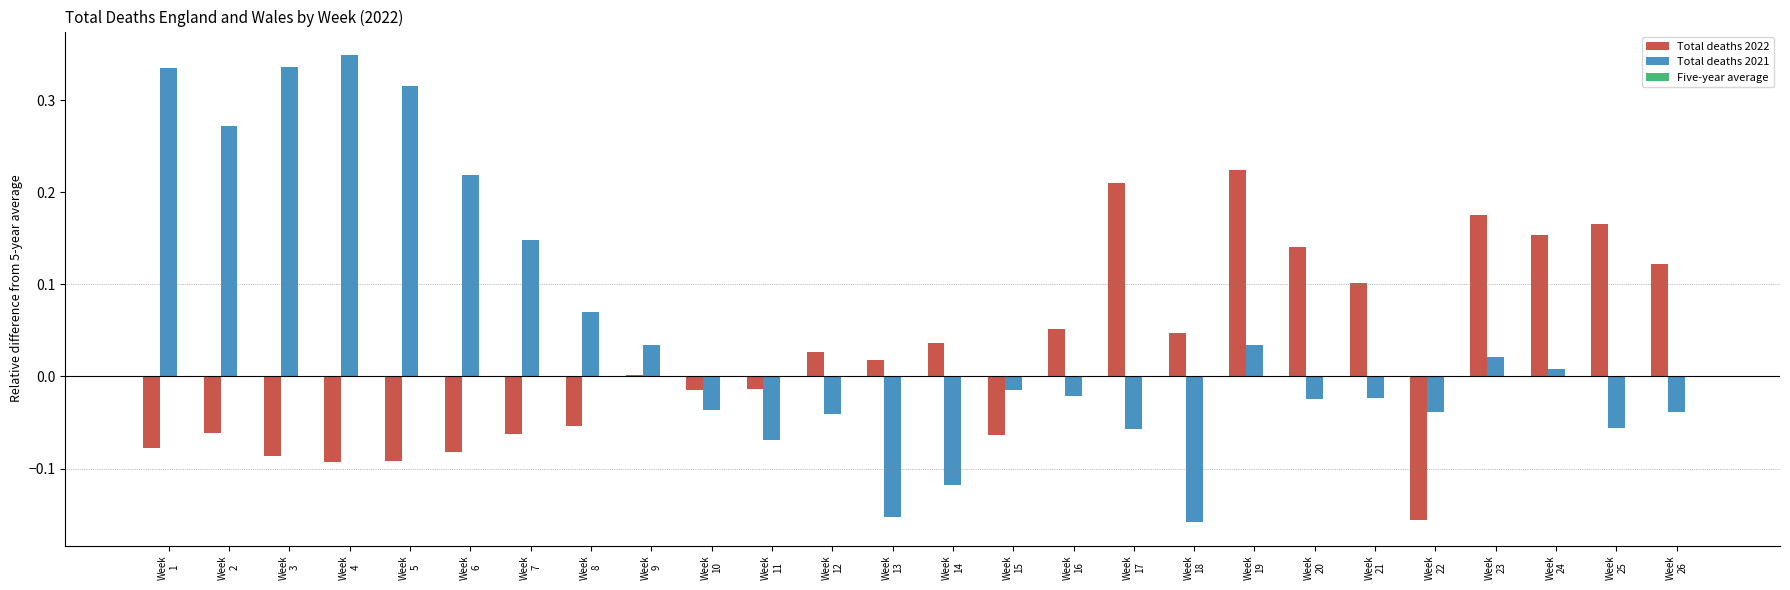

Rank the series by their average value, from highest to lowest.

Total deaths 2021, Total deaths 2022